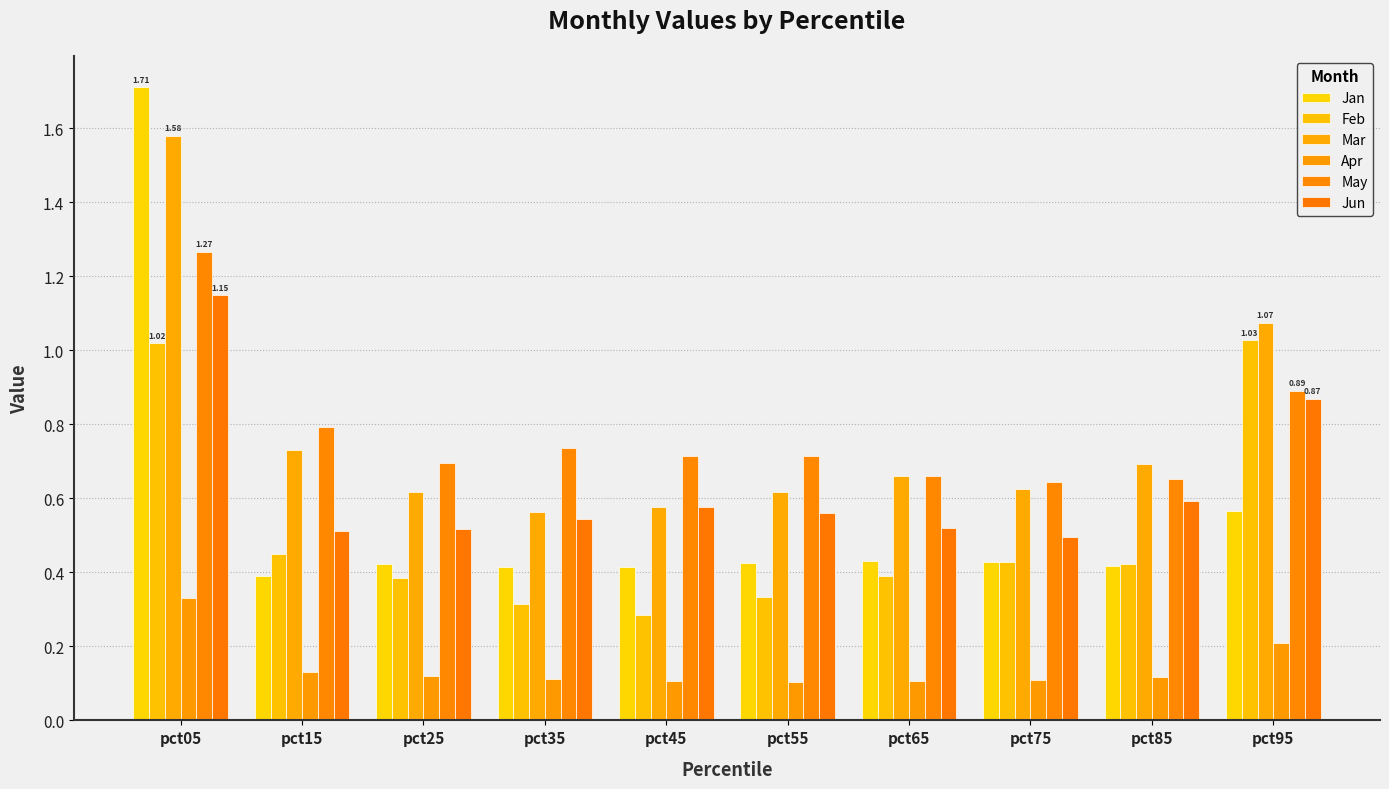

Rank the series at pct95 from highest to lowest value.

Mar, Feb, May, Jun, Jan, Apr